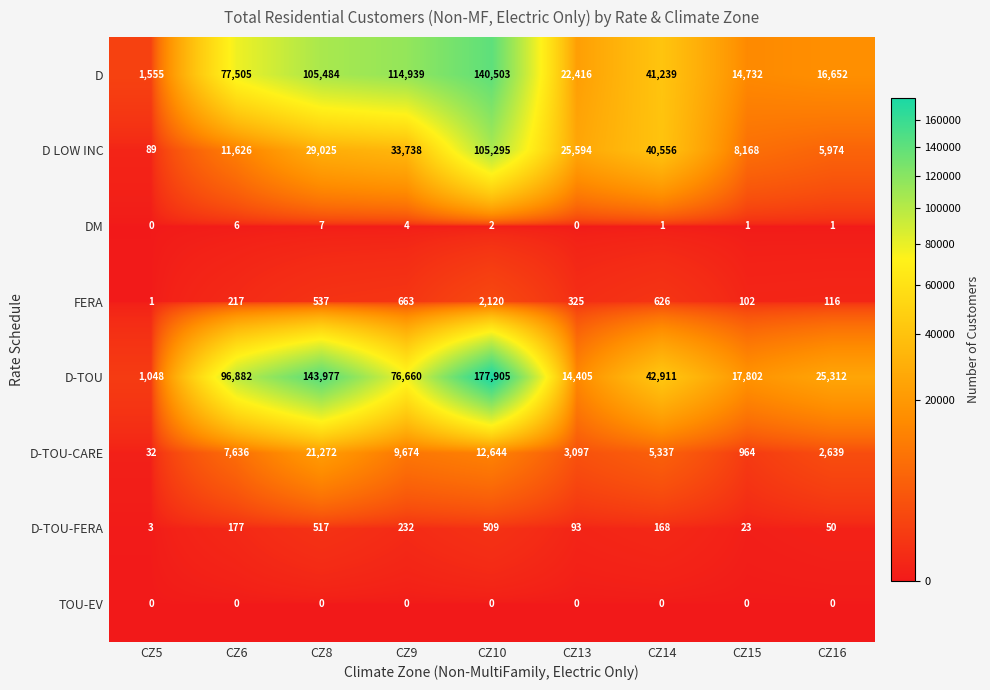

The value of TOU-EV at CZ5 is 0. True or false?

True